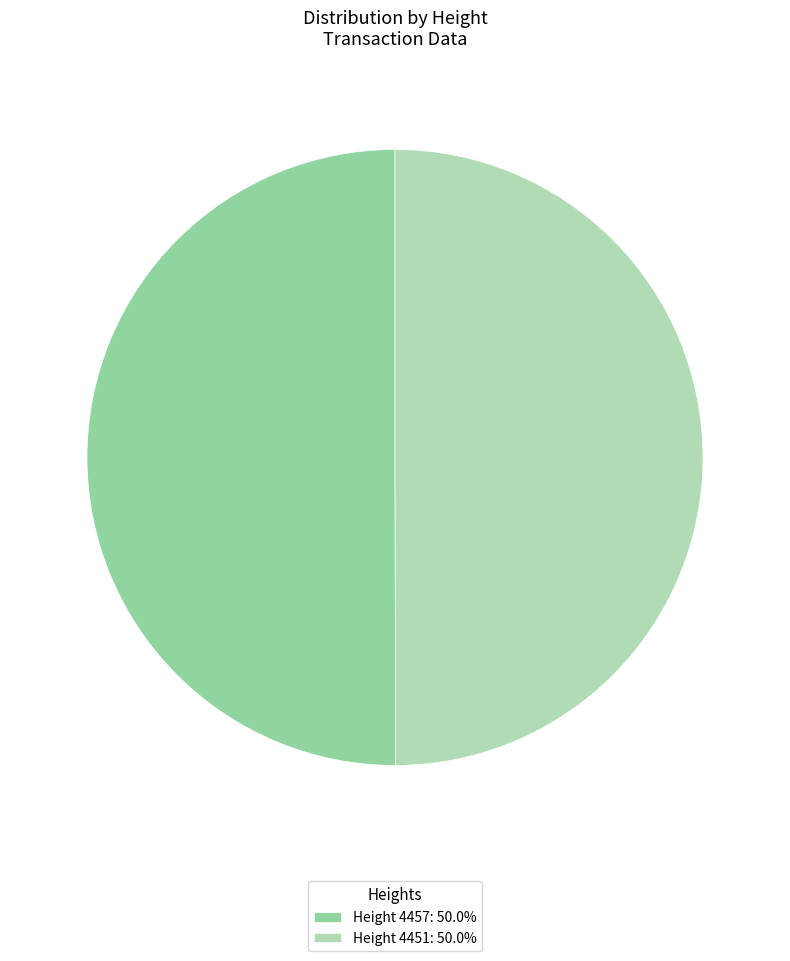

How many slices are in this pie chart?

2